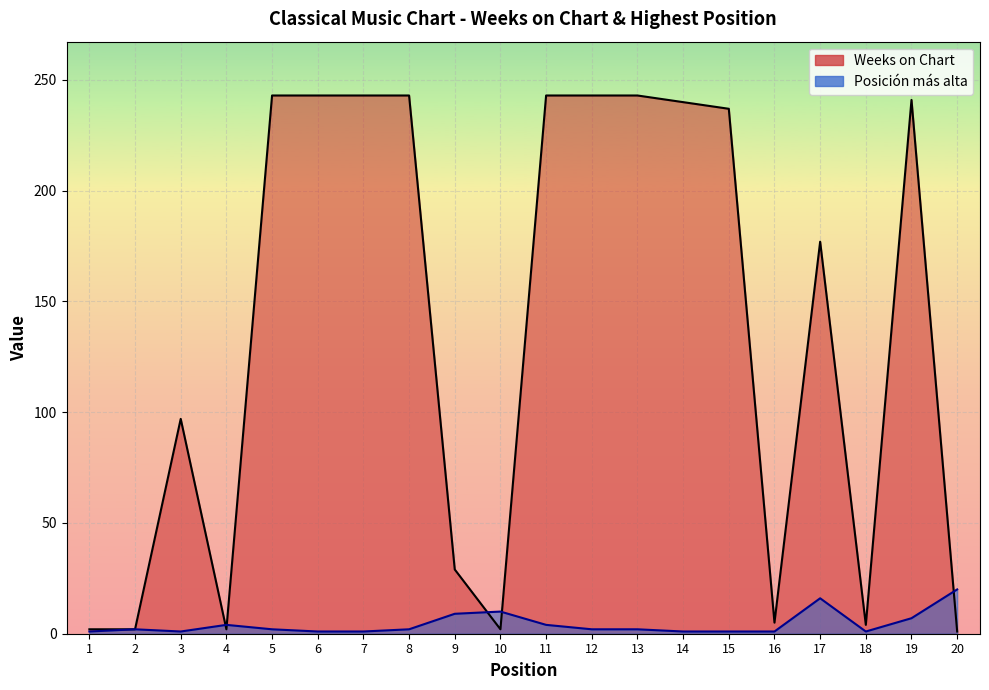

What value does the Posicion mas alta series have at 4?

4